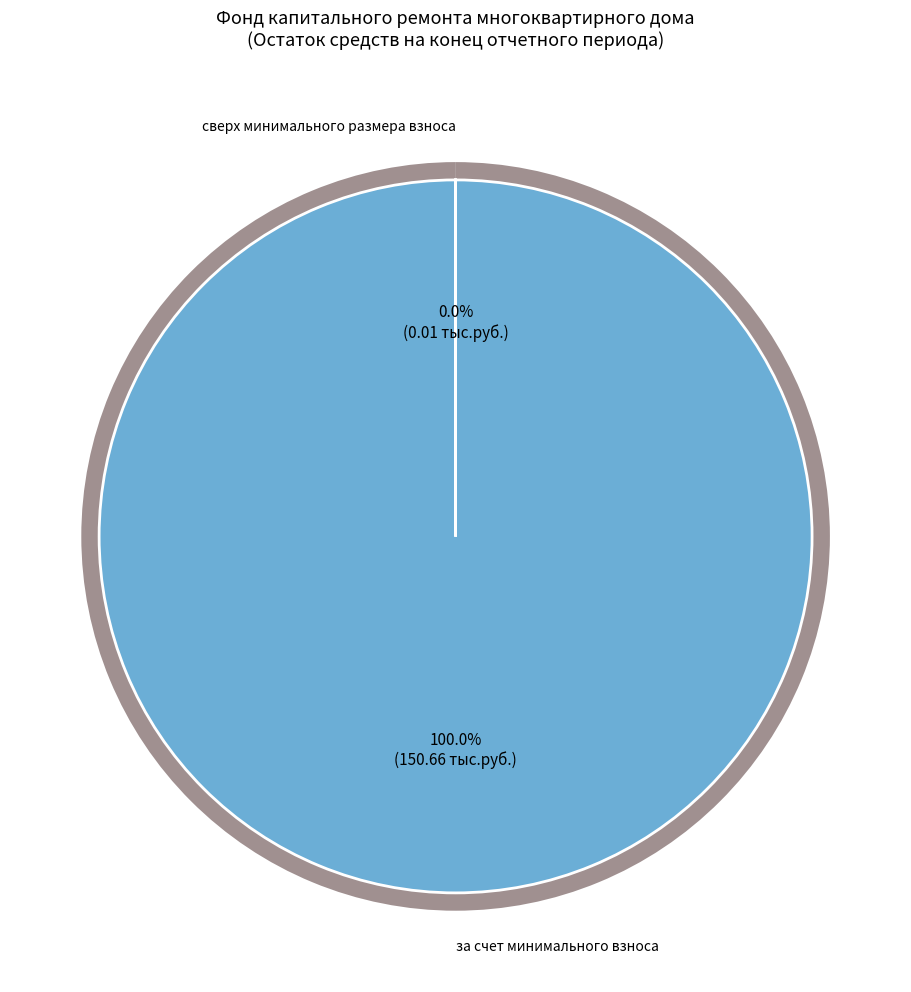

How many slices are in this pie chart?

2